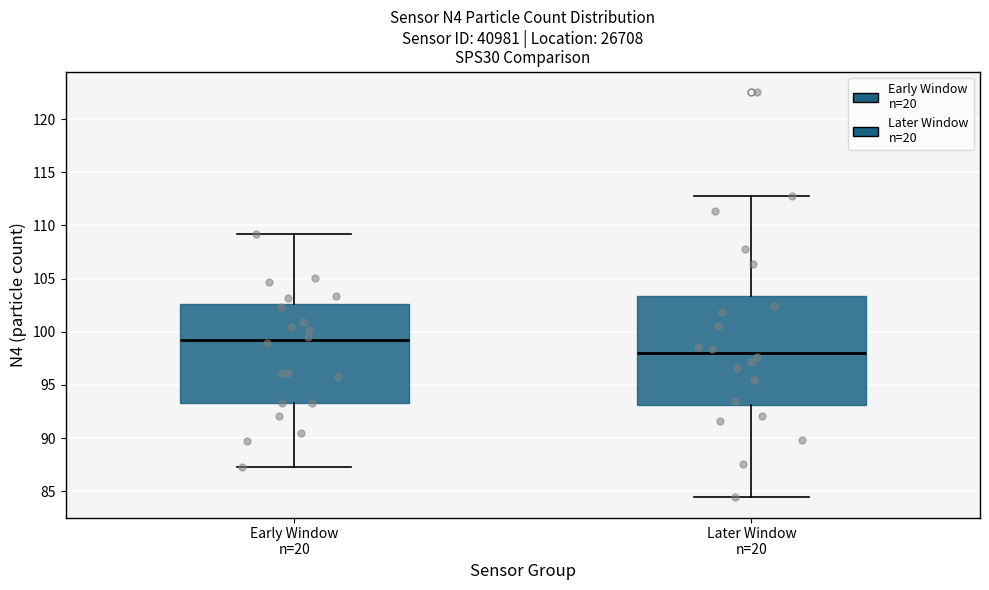

Reading left to right, read every box against the y-axis: the position of its median line, the range the box covers, and the ends of its whiskers. The values are not printed on the chart, so give them approximately, as read against the axis.

Early Window n=20: median 99.5, box 93.5 to 102.5, whiskers 87.5 to 109.0
Later Window n=20: median 98.0, box 93.0 to 103.5, whiskers 84.5 to 113.0